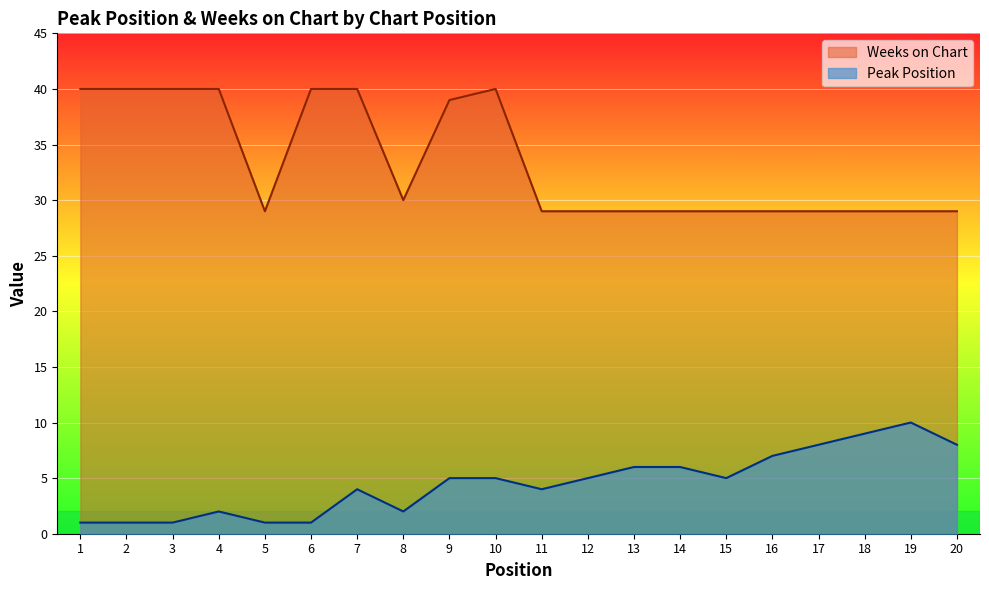

What is the total value across all series at 2?

41